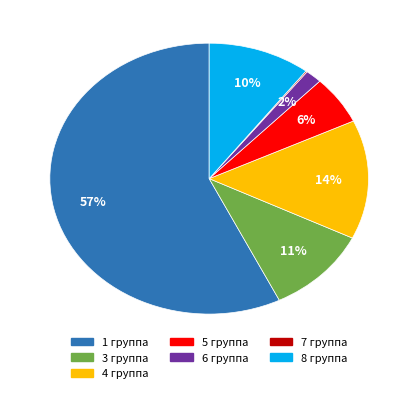

What is the majority slice?

1 группа